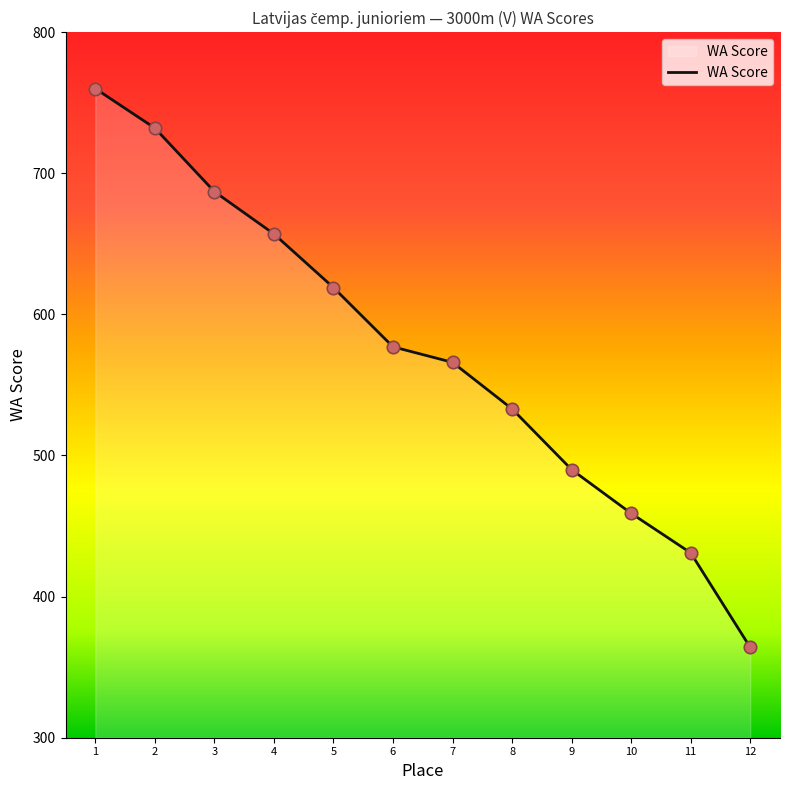

Approximately how many times larger is the value at 1 compared to 6?

1.3